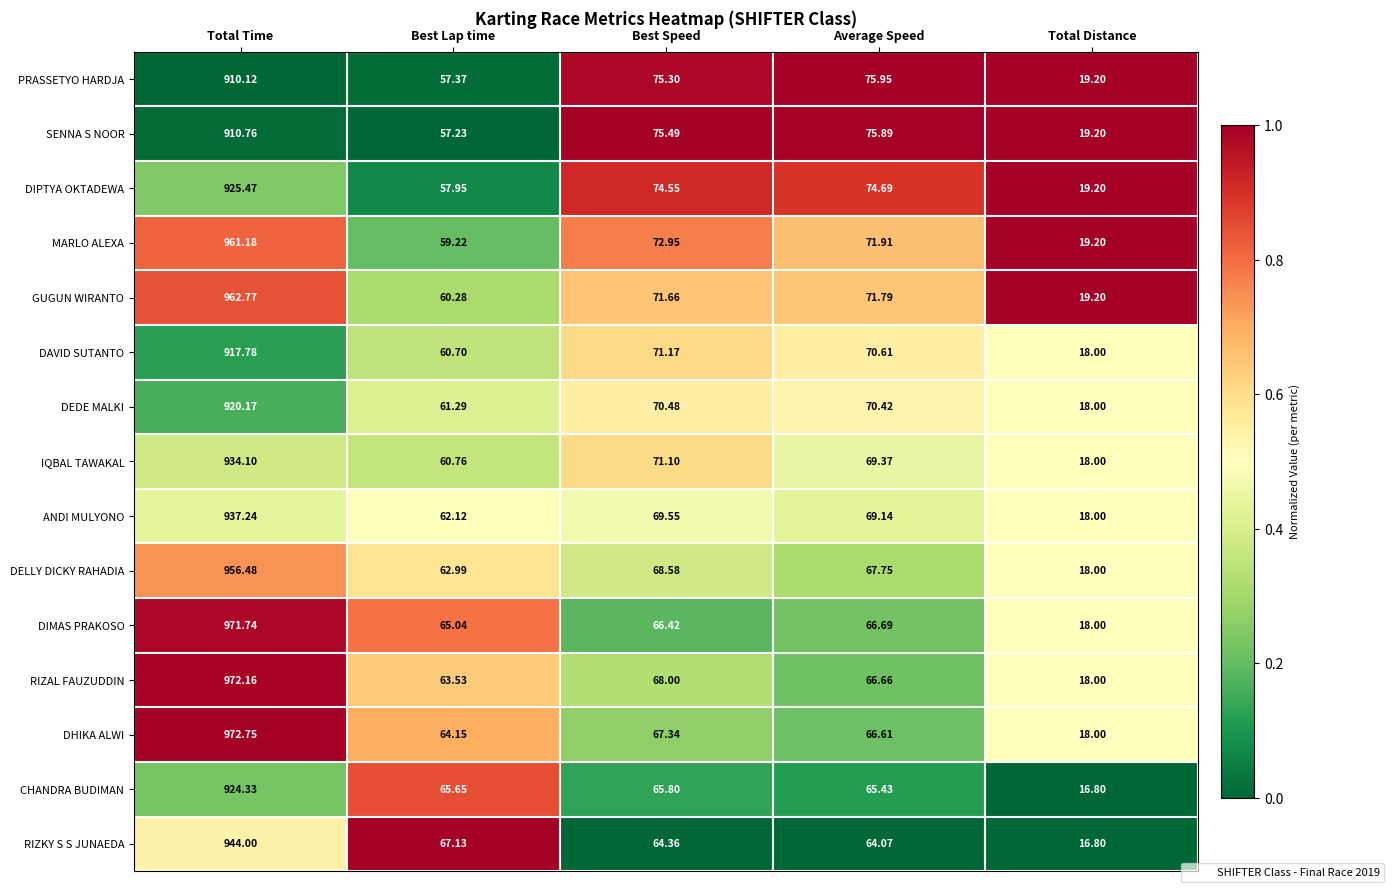

Is the value of RIZKY S S JUNAEDA at Total Time greater than the value of IQBAL TAWAKAL at Best Lap time?

Yes